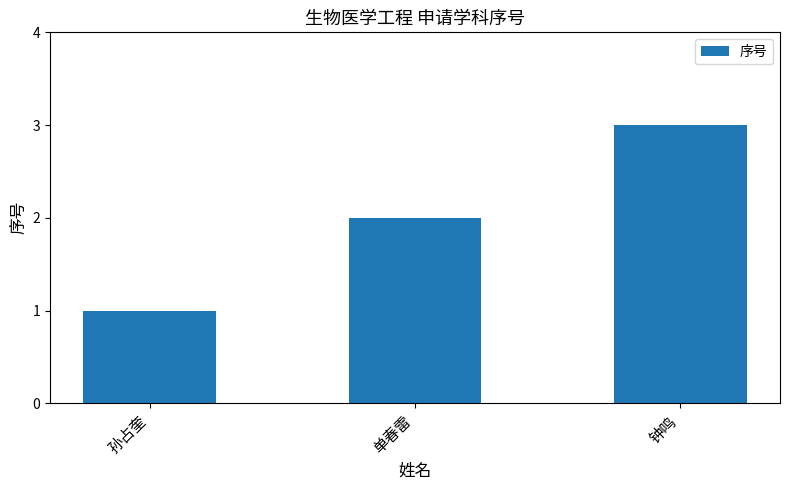

Reading left to right, extract all data points from this chart.

孙占奎=1	单春雷=2	钟鸣=3